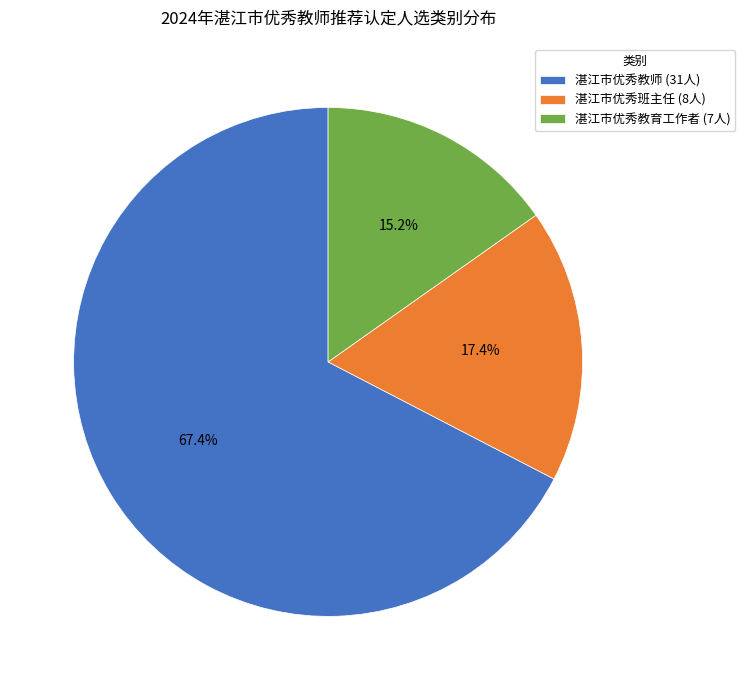

Is it true that 湛江市优秀教育工作者 is 15% of the pie?

True